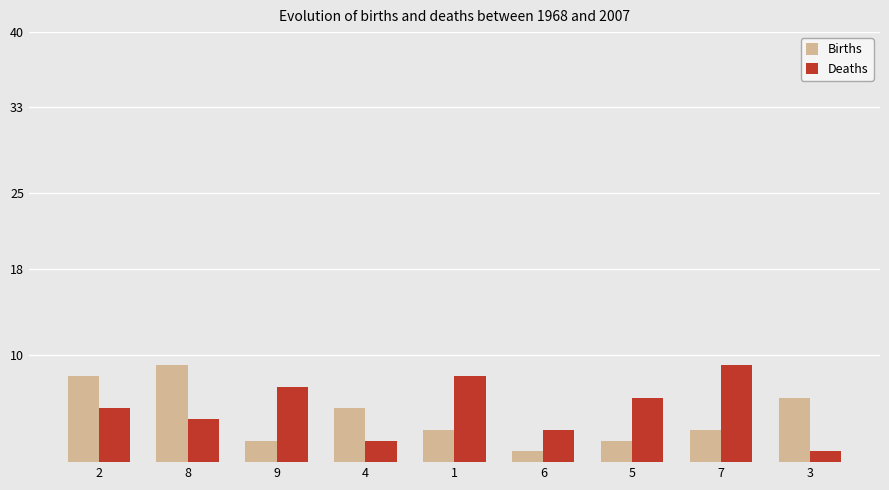

How many groups of bars are there?

9